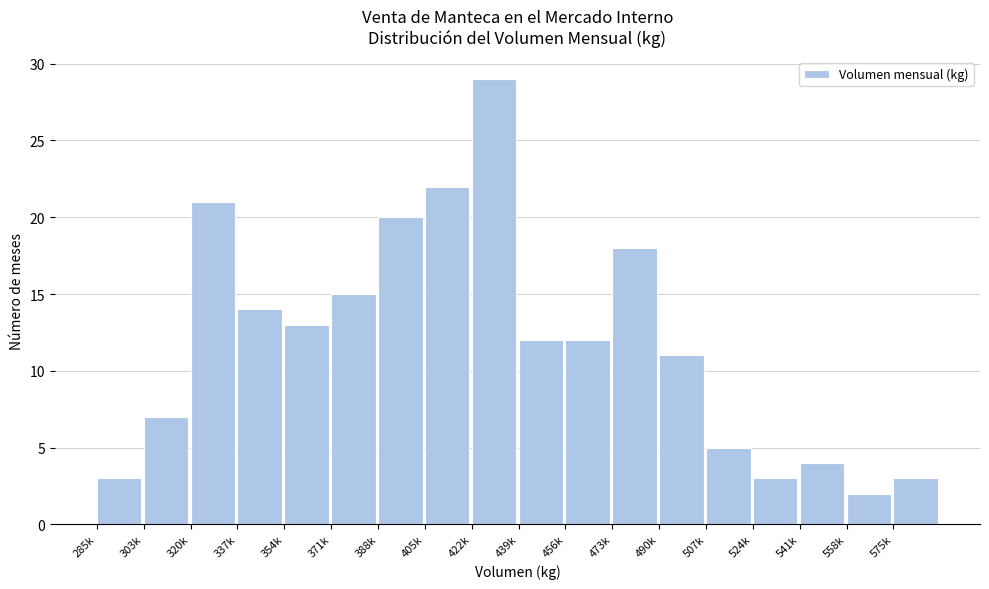

Reading right to left, extract all data points from this chart.

575k=3	558k=2	541k=4	524k=3	507k=5	490k=11	473k=18	456k=12	439k=12	422k=29	405k=22	388k=20	371k=15	354k=13	337k=14	320k=21	303k=7	285k=3